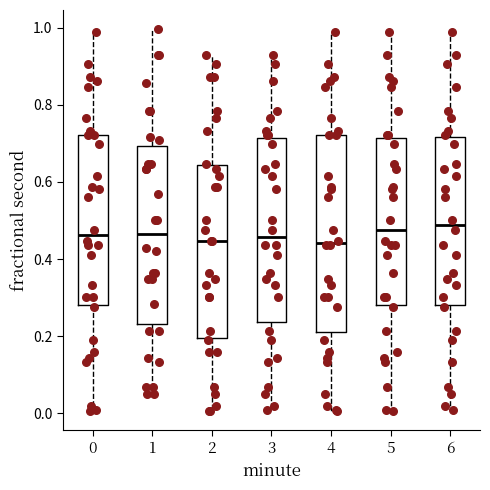

Reading left to right, transcribe this box plot: for each box, give where its median line is, the range the box spans, and where its two whiskers end, as read against the y-axis. The values are not printed on the chart, so give them approximately, as read against the axis.

0: median 0.46, box 0.28 to 0.72, whiskers 0.00 to 0.98
1: median 0.46, box 0.24 to 0.70, whiskers 0.06 to 1.00
2: median 0.44, box 0.20 to 0.64, whiskers 0.00 to 0.94
3: median 0.46, box 0.24 to 0.72, whiskers 0.00 to 0.94
4: median 0.44, box 0.22 to 0.72, whiskers 0.00 to 0.98
5: median 0.48, box 0.28 to 0.72, whiskers 0.00 to 0.98
6: median 0.48, box 0.28 to 0.72, whiskers 0.00 to 0.98